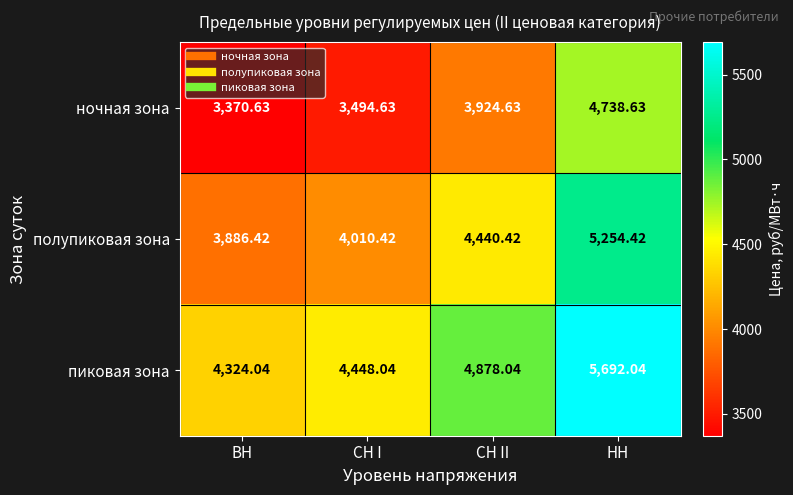

At which label does пиковая зона first exceed 4878?

СН II